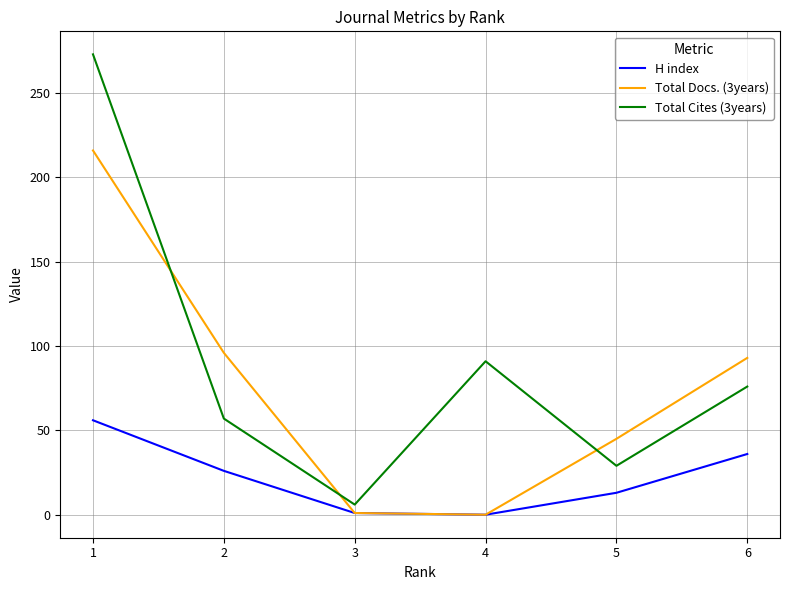

True or false: Total Cites (3years) has a value of 57 at 2.

True